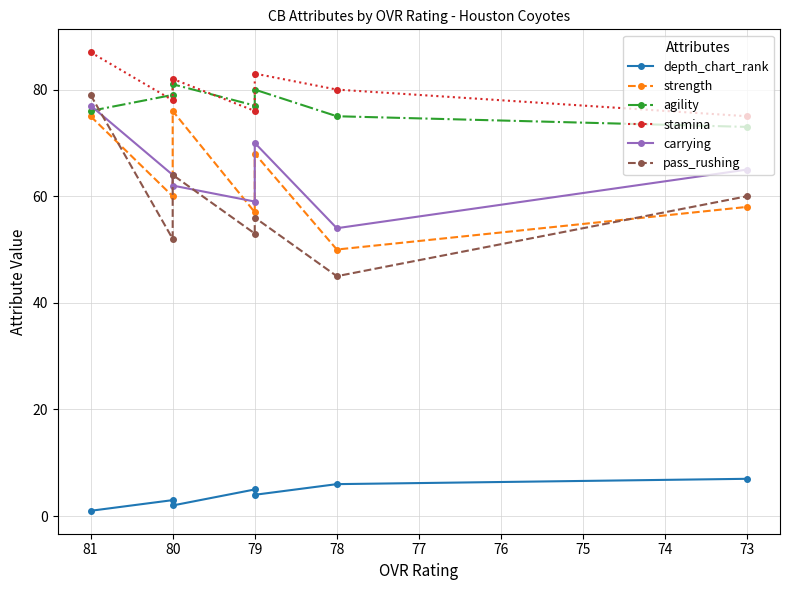

The depth_chart_rank series shows 8 at 78. True or false?

False